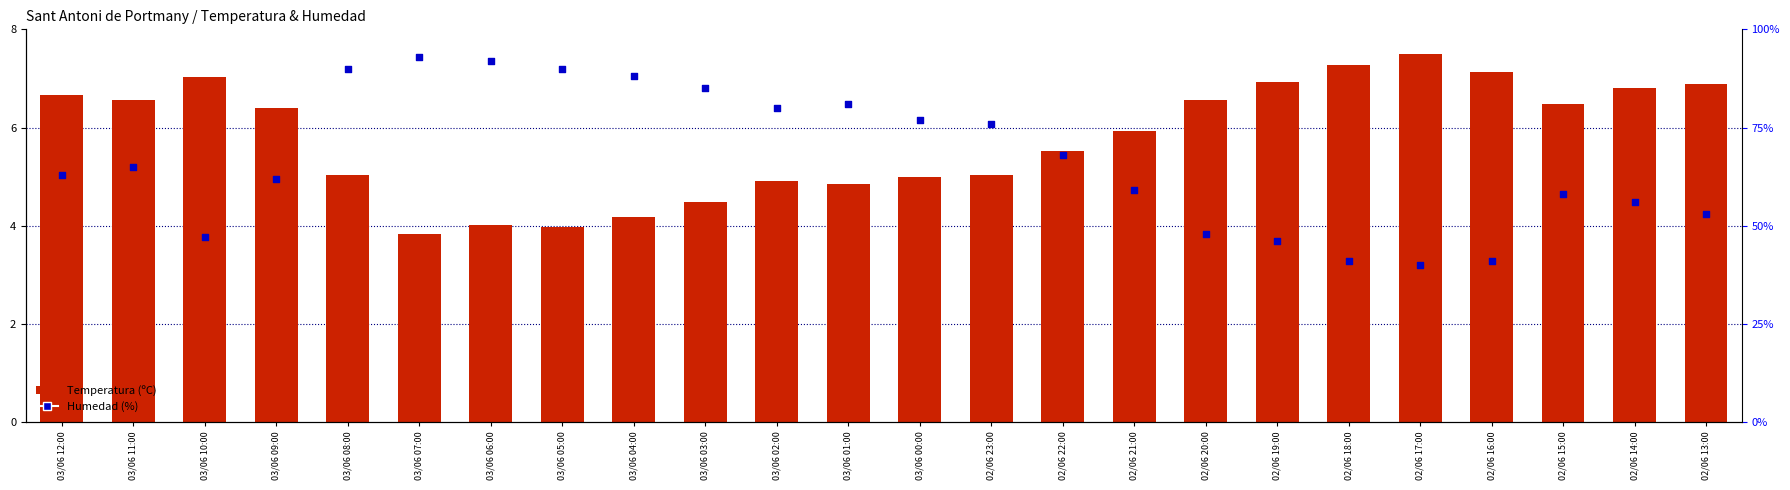

Is the value of Humedad (%) at 03/06 09:00 greater than the value of Temperatura (ºC) at 02/06 22:00?

No